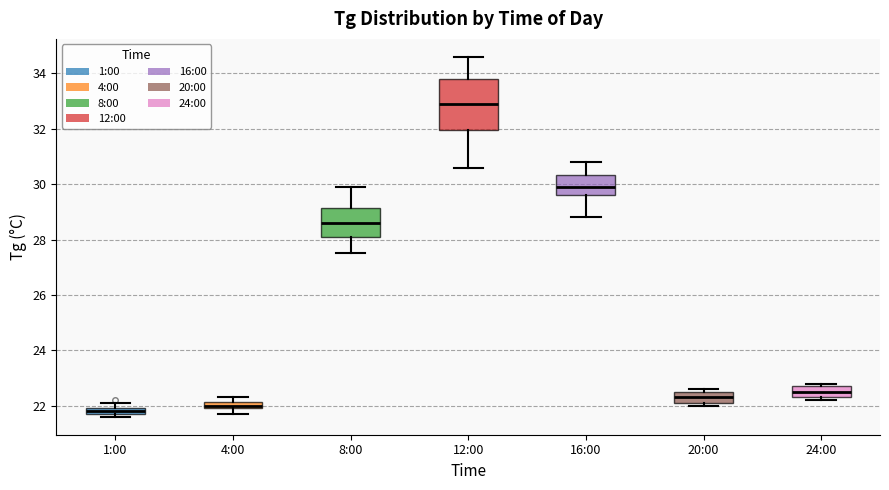

Where is the upper edge of the box for 24:00 on the y-axis? The values are not printed on the chart, so give them approximately, as read against the axis.

22.8